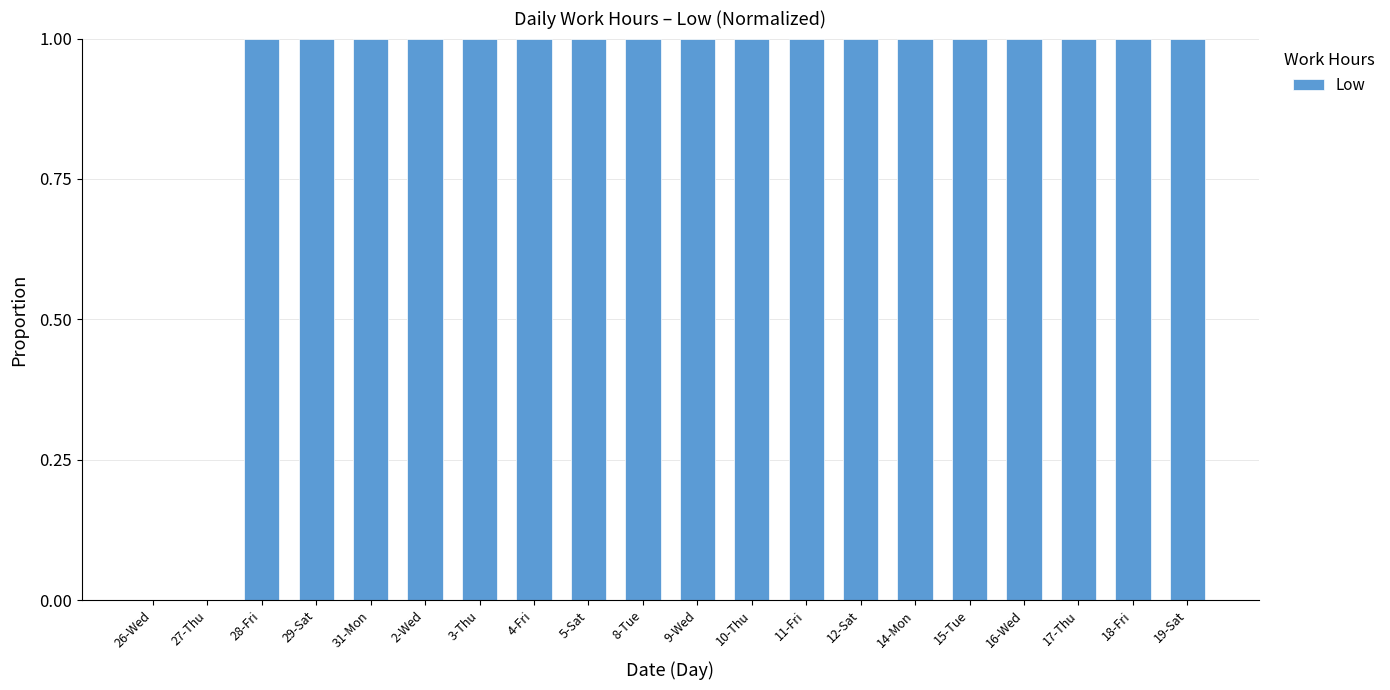

Is it true that the value at 9-Wed is 1?

True